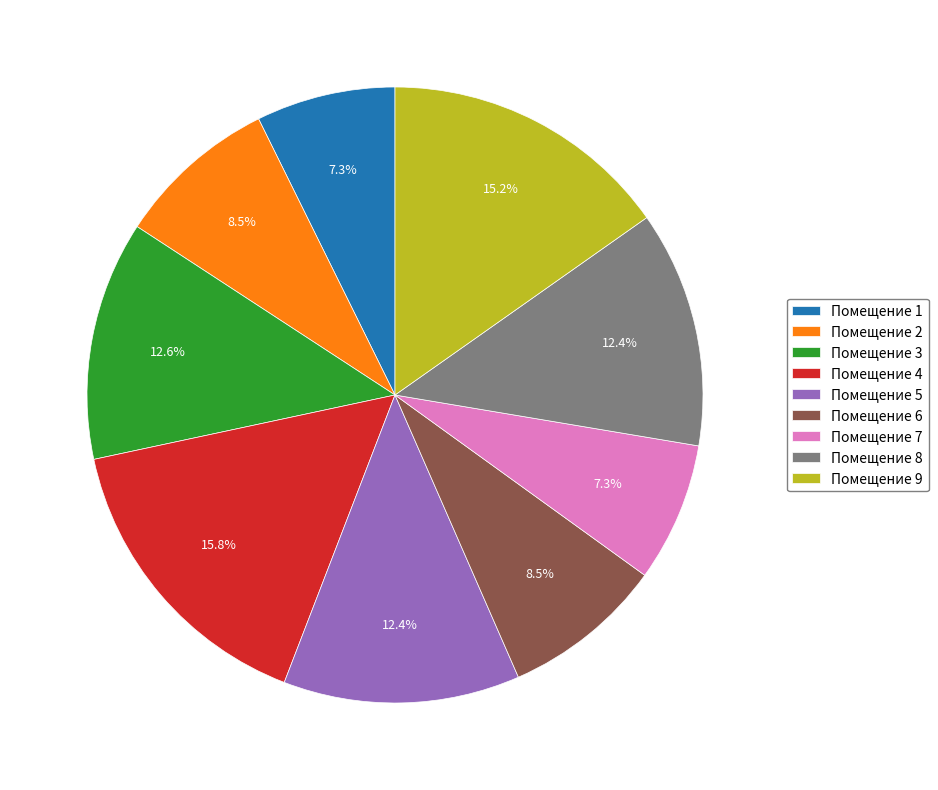

What is the ratio of the value at Помещение 4 to the value at Помещение 5?

1.3